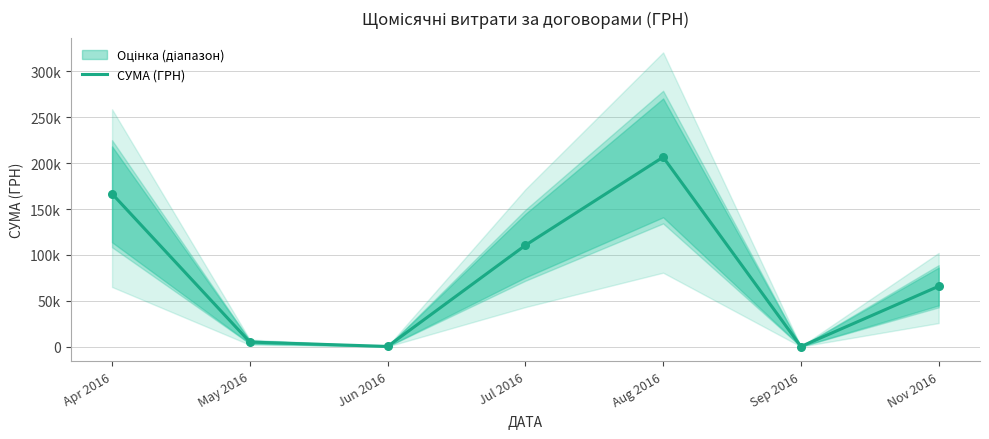

Which has a higher value, Nov 2016 or Jul 2016?

Jul 2016